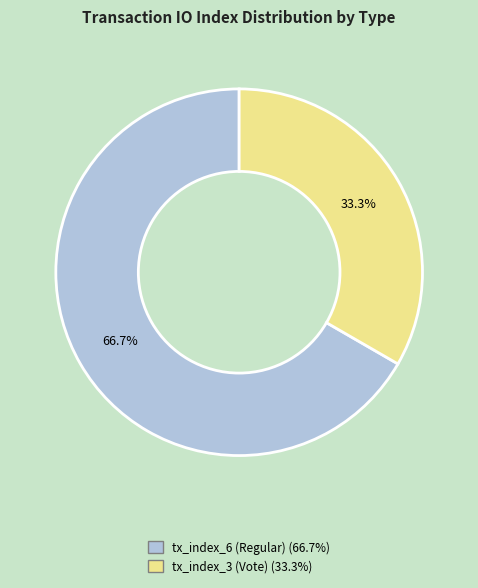

Is it true that tx_index_6 (Regular) is 67% of the pie?

True